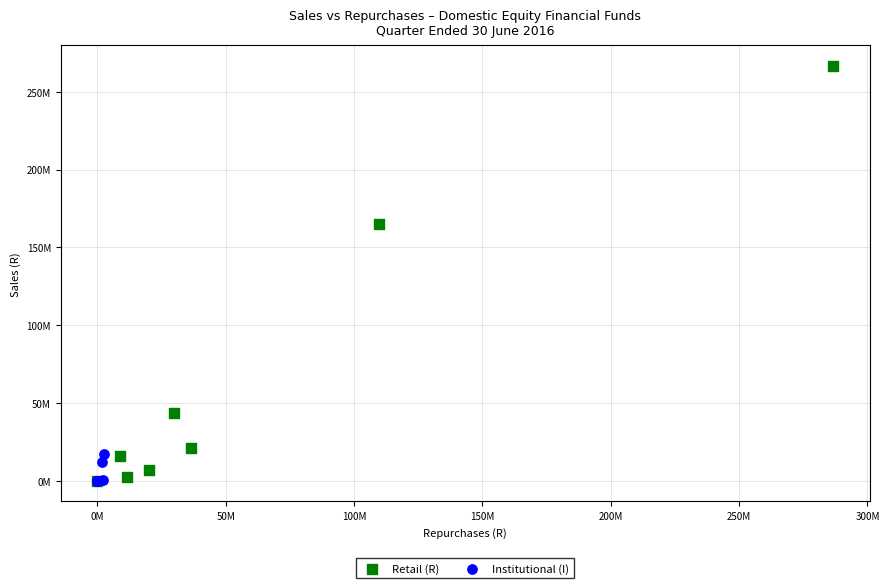

Which series has the widest spread of Y values?

Retail (R)